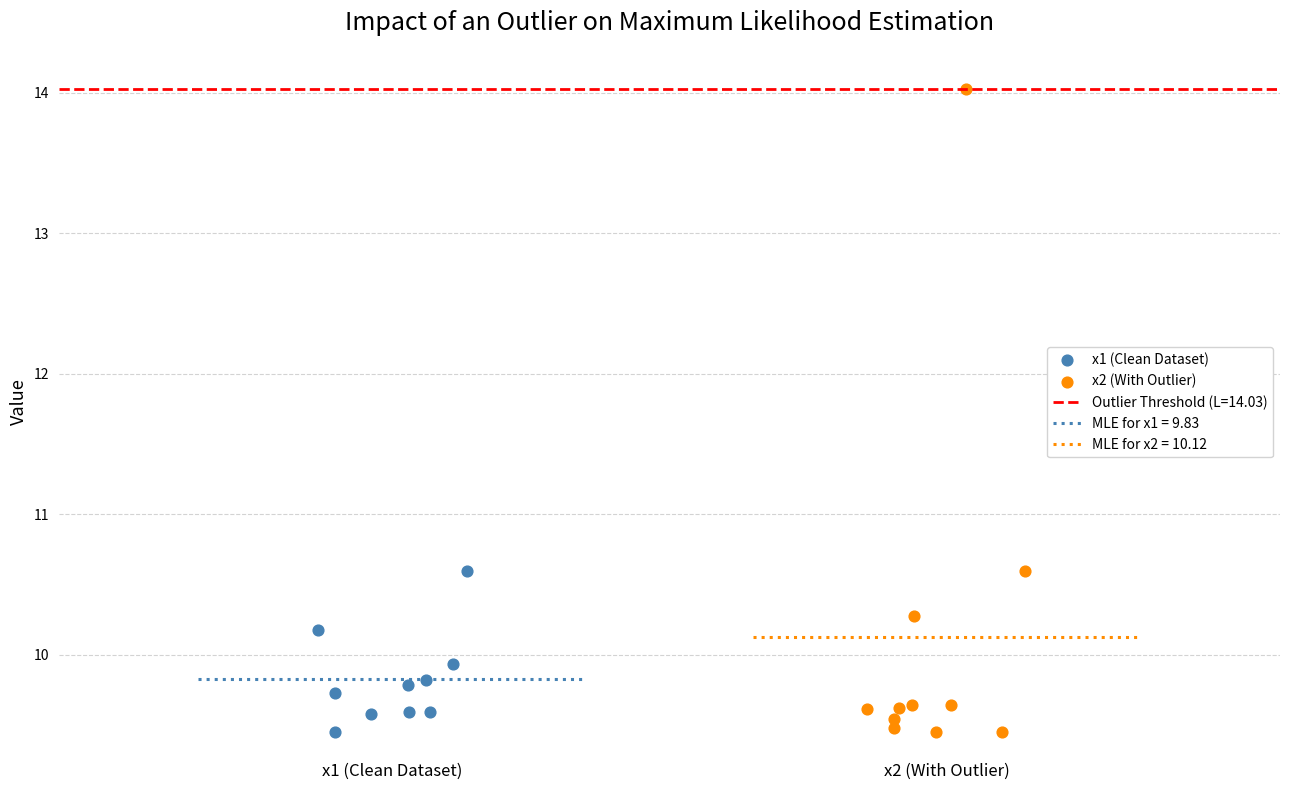

Which series has the widest spread of Y values?

x2 (With Outlier)